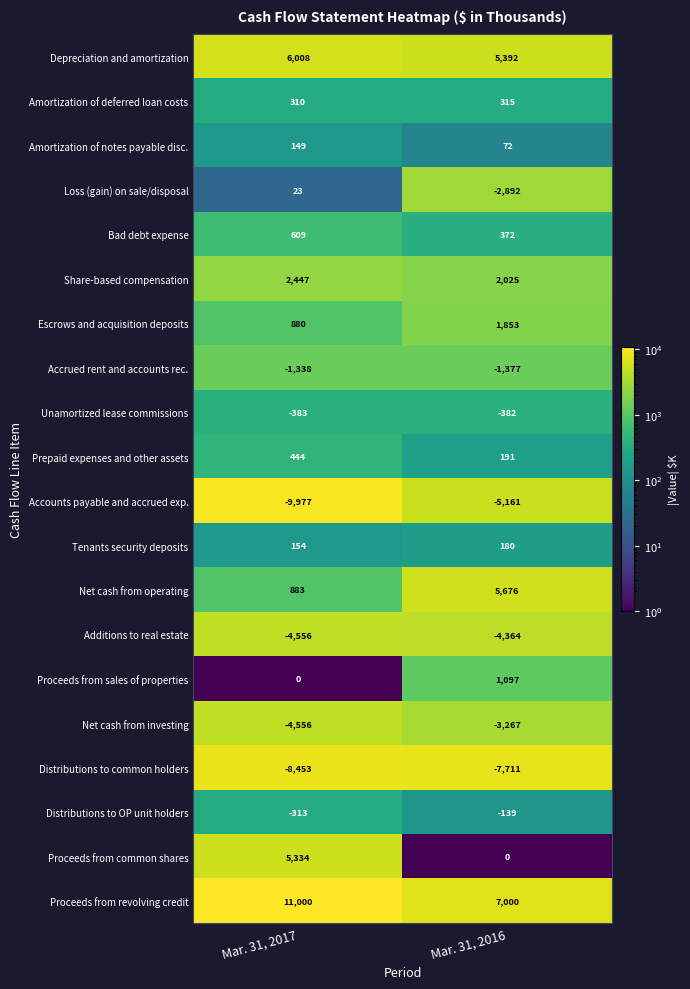

Which category has the highest value in the Distributions to OP unit holders series?

Mar. 31, 2016